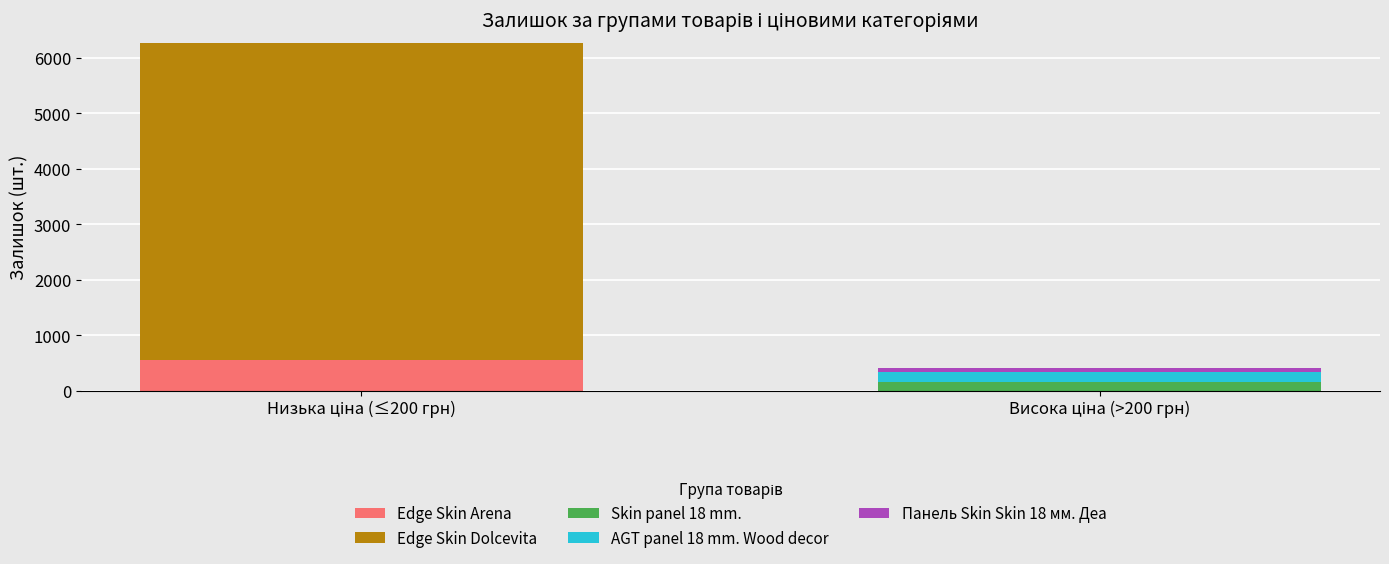

What is the highest value of the Edge Skin Arena series?

550